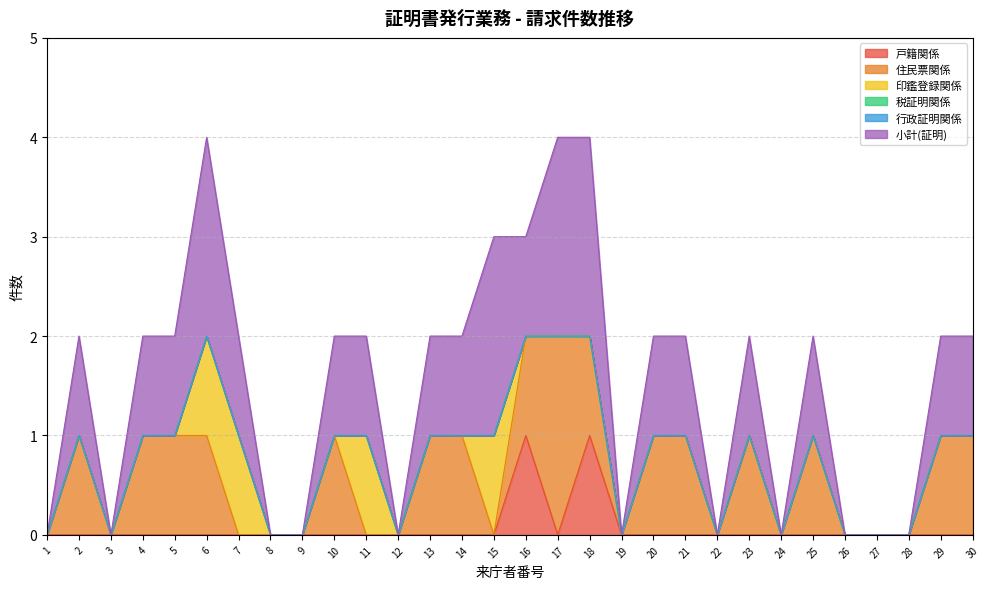

At which category is the sum across all series the highest?

6